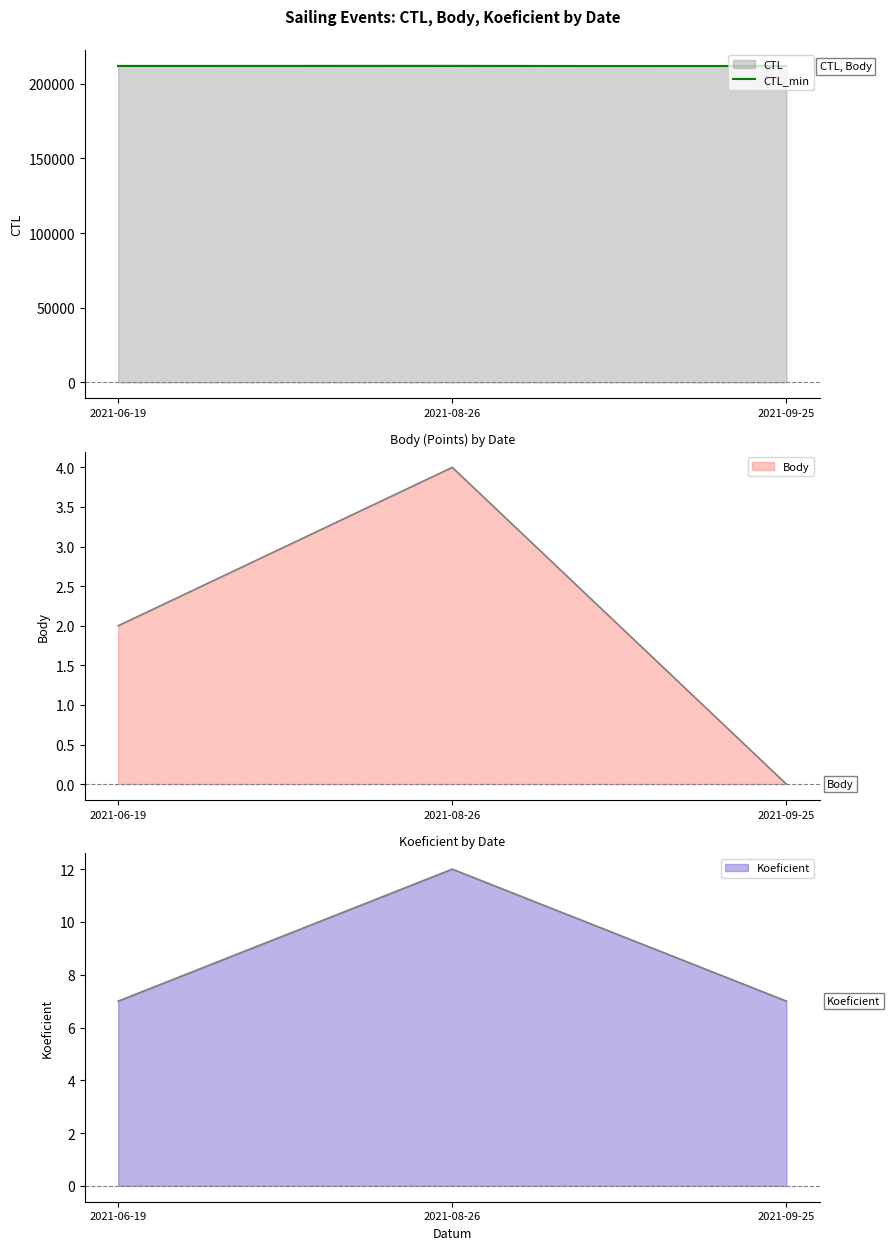

Does the chart have visible grid lines?

No